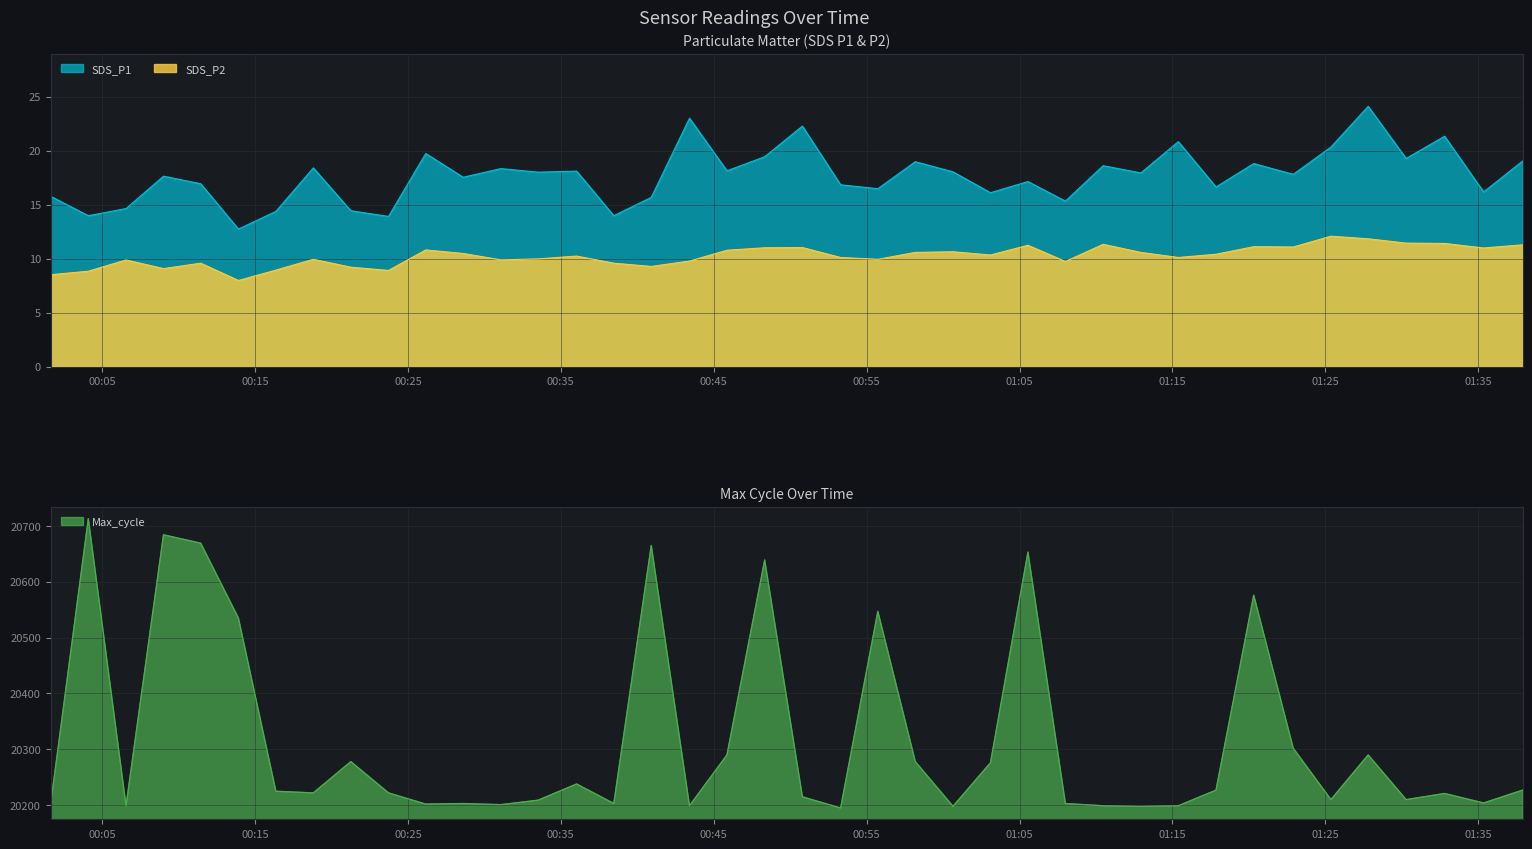

How many values in the Max_cycle series are below 20222?

19